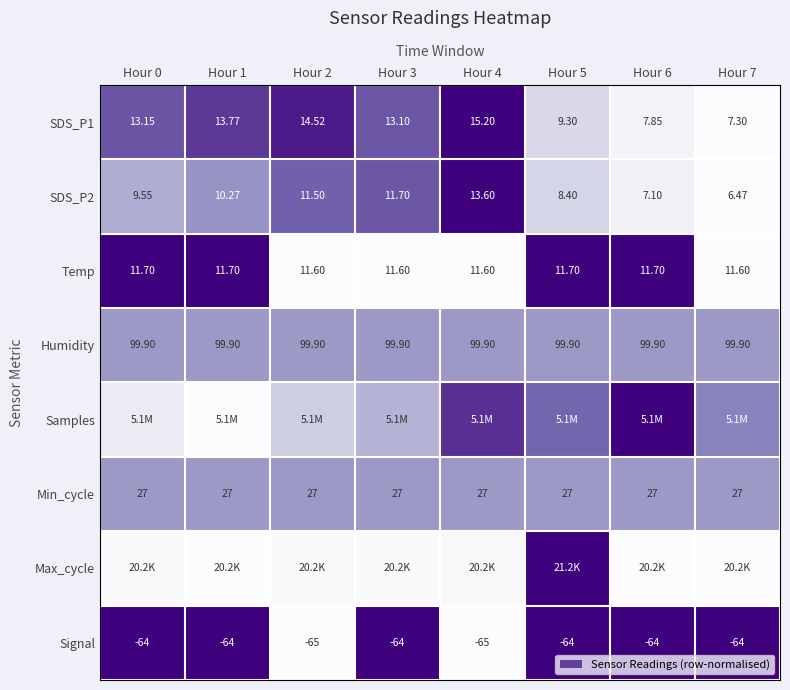

Is the value of SDS_P1 at Hour 1 greater than the value of Humidity at Hour 1?

No